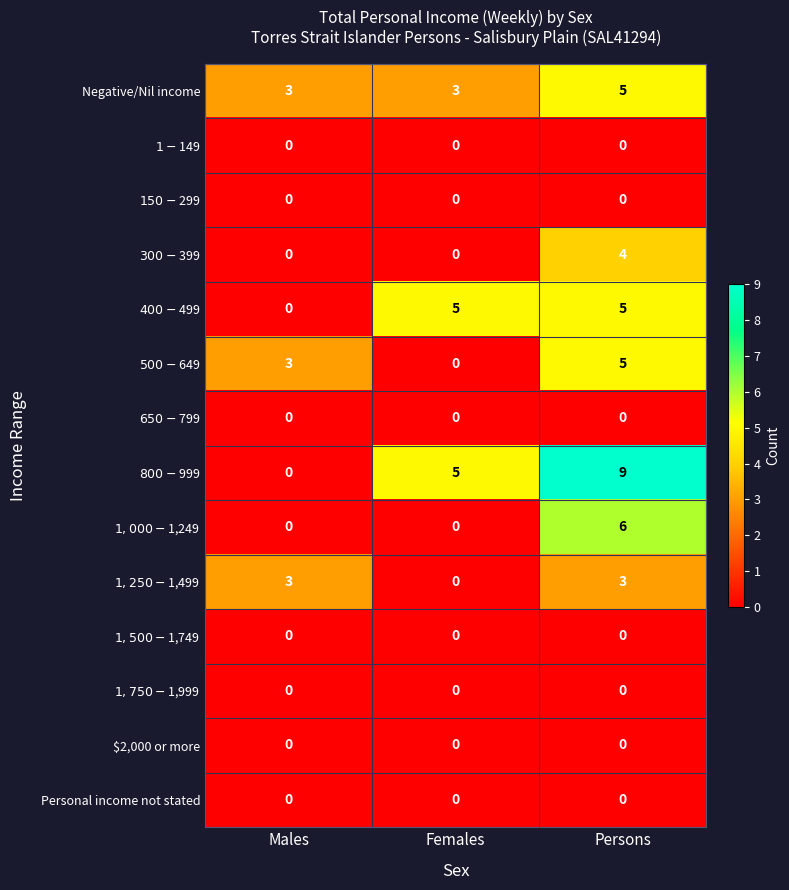

What is the difference between the highest and lowest values at Males?

3